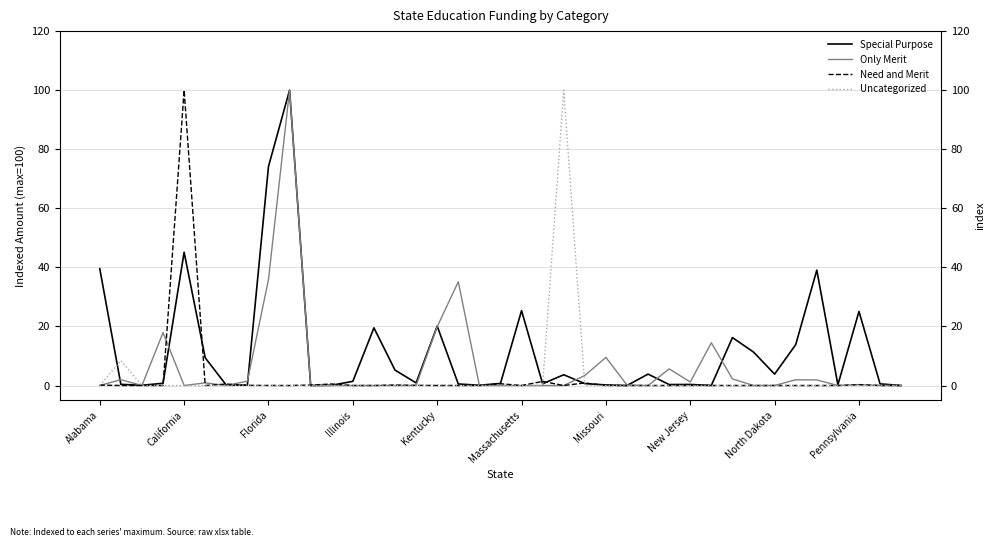

Which series ends up on top after the final intersection of Uncategorized and Special Purpose?

Special Purpose